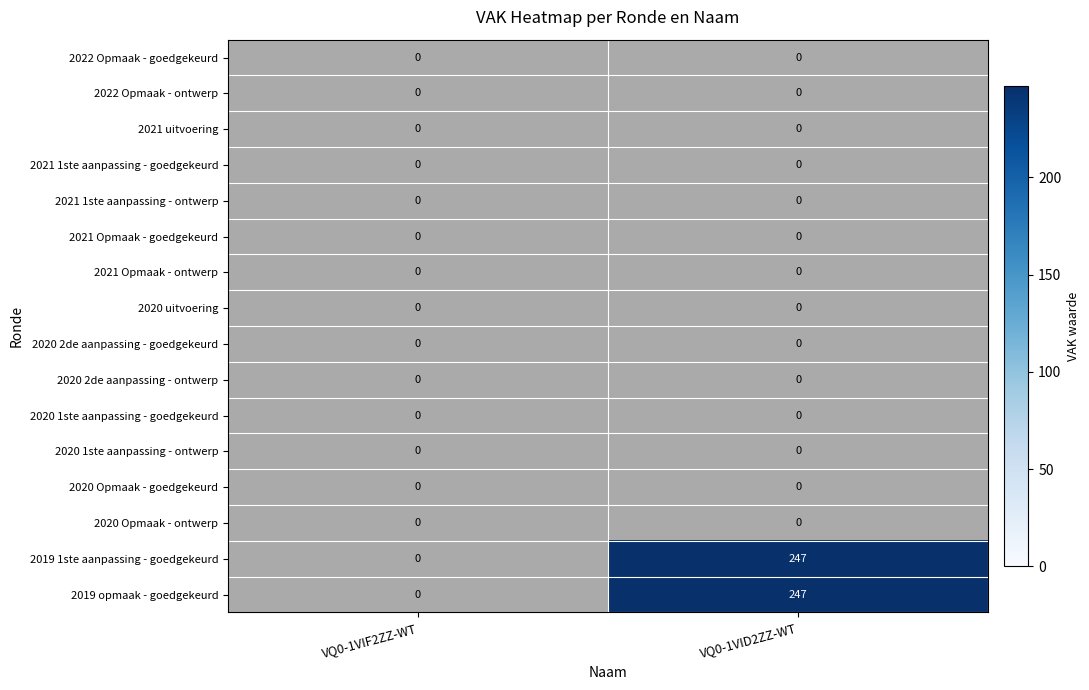

What is the total value across all series at VQ0-1VID2ZZ-WT?

494